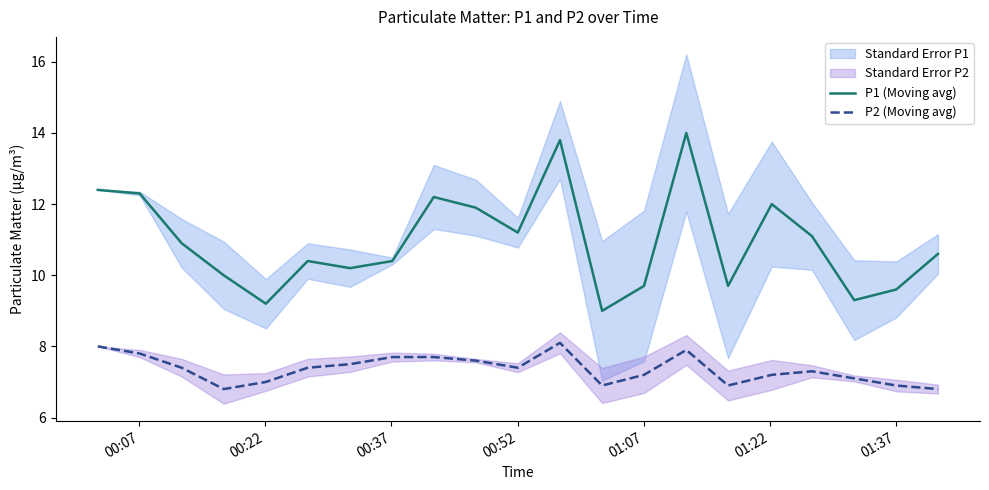

True or false: P2 (Moving avg) and P1 (Moving avg) cross at least once.

False